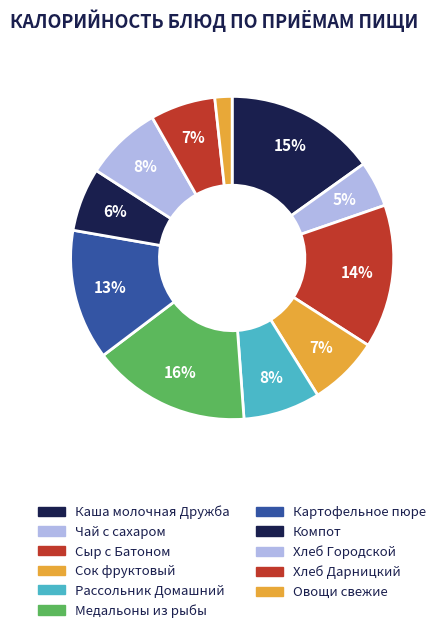

Count the number of slices in the pie.

11